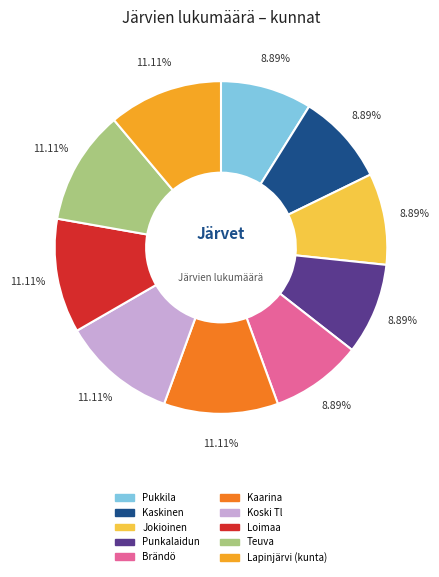

What is the ratio of the value at Punkalaidun to the value at Brändö?

1.0